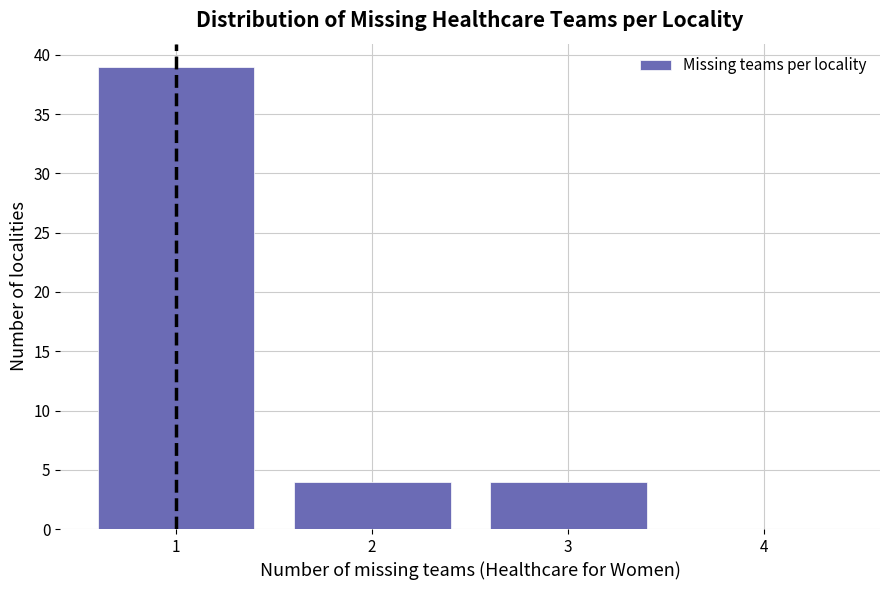

What is the height of the bar covering 0.5 to 1.5 on the x-axis? The values are not printed on the chart, so give them approximately, as read against the axis.

39